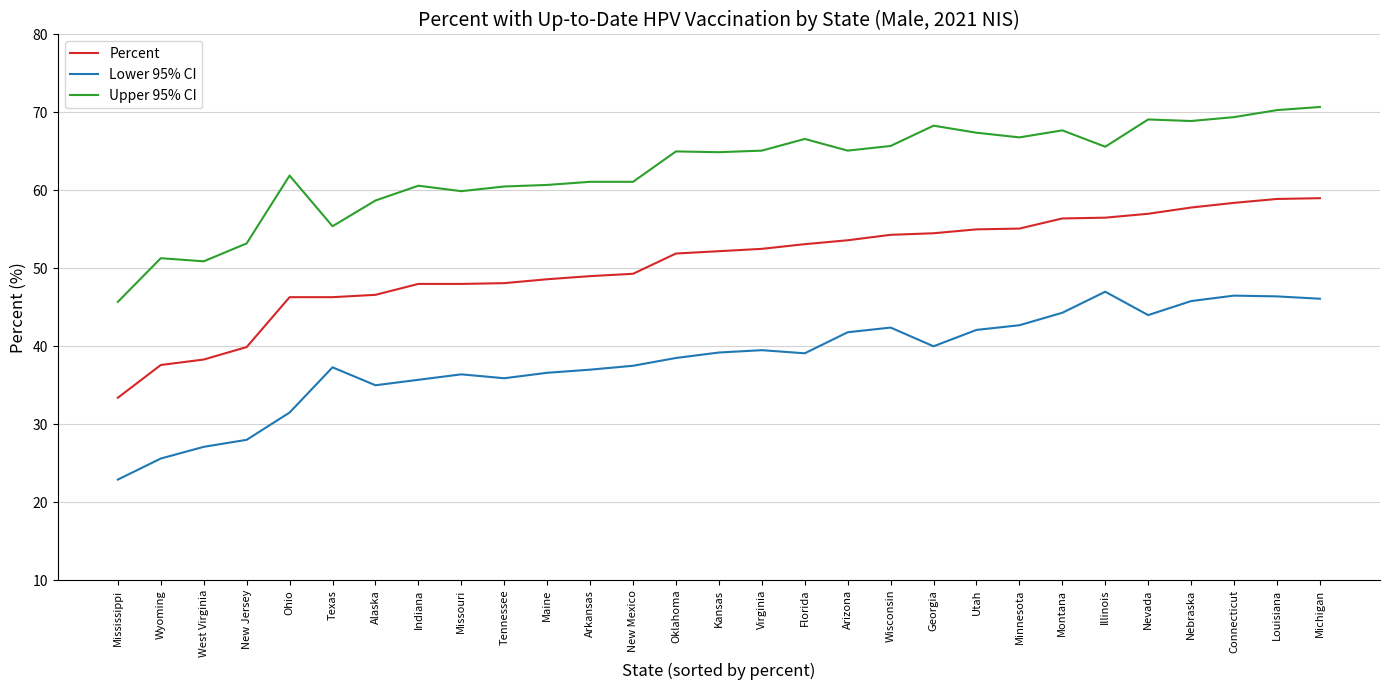

Is the value of Lower 95% CI at Texas greater than the value of Percent at Illinois?

No